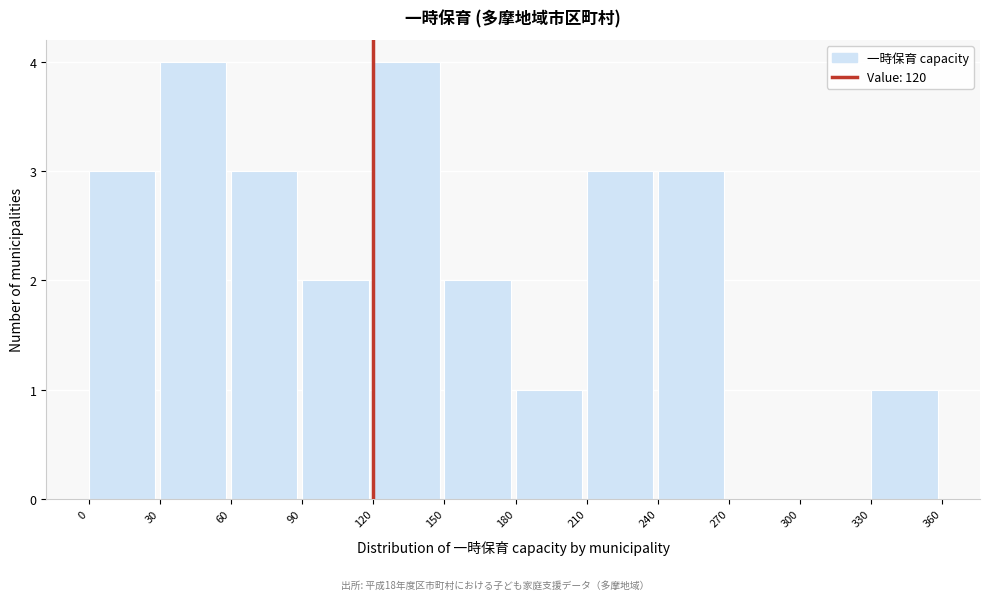

Reading left to right, transcribe this chart: for each bar, give the range it covers on the x-axis and its height. The values are not printed on the chart, so give them approximately, as read against the axis.

0 to 30: 3
30 to 60: 4
60 to 90: 3
90 to 120: 2
120 to 150: 4
150 to 180: 2
180 to 210: 1
210 to 240: 3
240 to 270: 3
270 to 300: 0
300 to 330: 0
330 to 360: 1